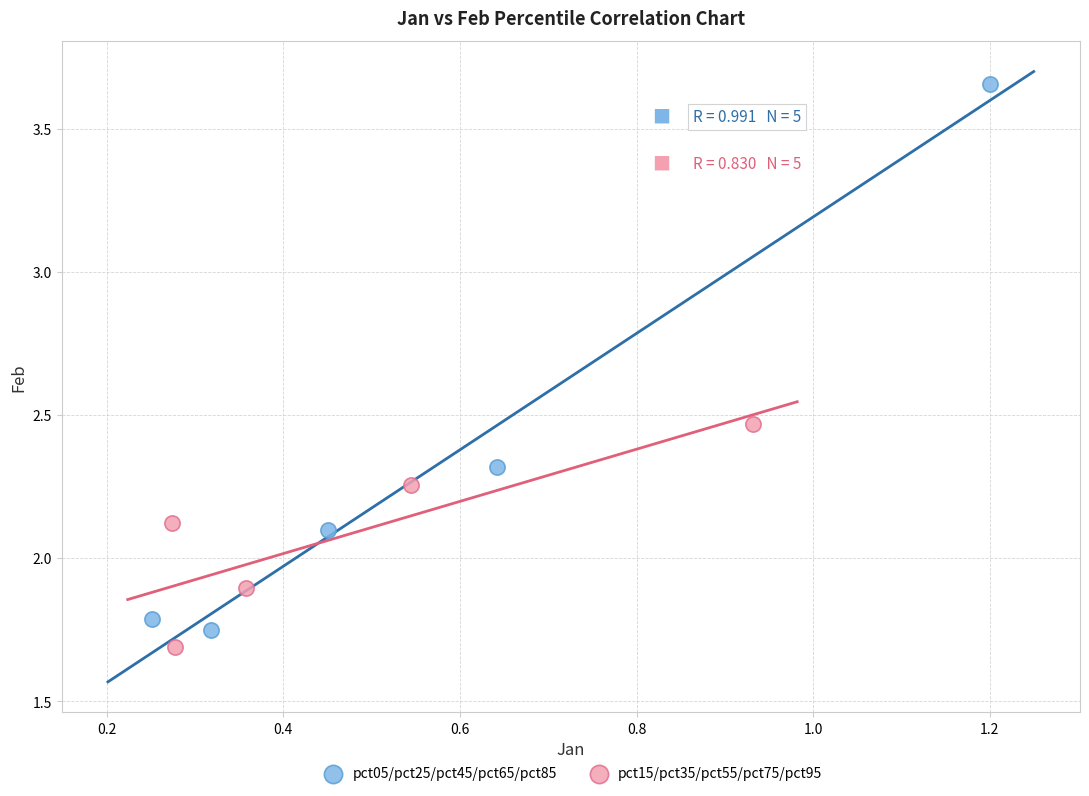

Which series has the largest Y range (max minus min)?

pct05/pct25/pct45/pct65/pct85